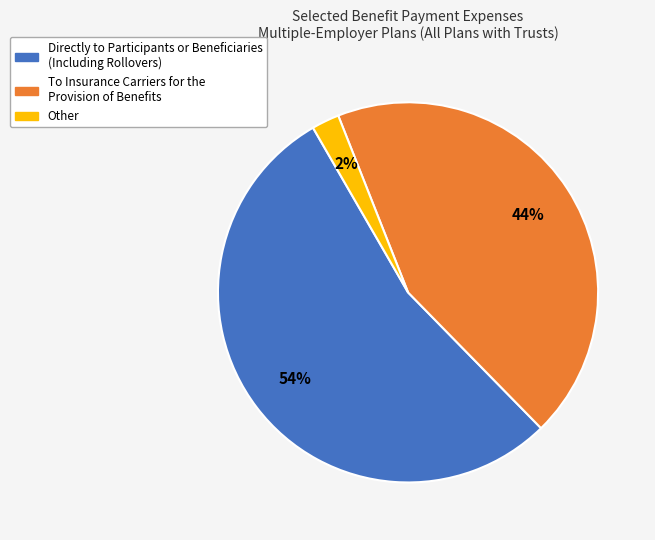

What percentage is the Directly to Participants or Beneficiaries (Including Rollovers) slice, to the nearest percent?

54%